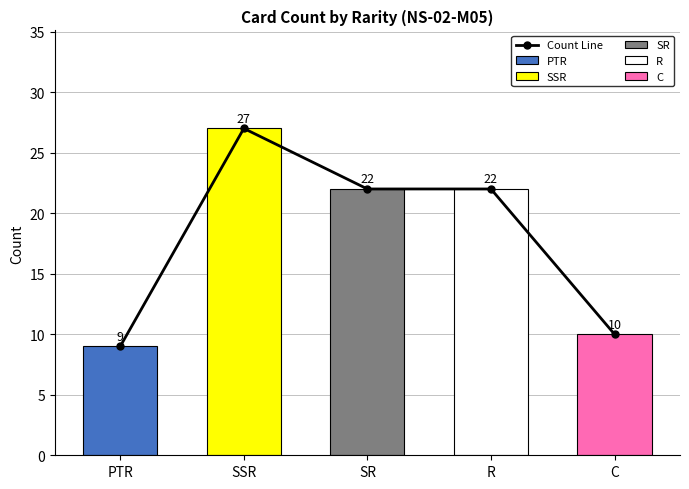

What is the label of the 1st bar from the left?

PTR